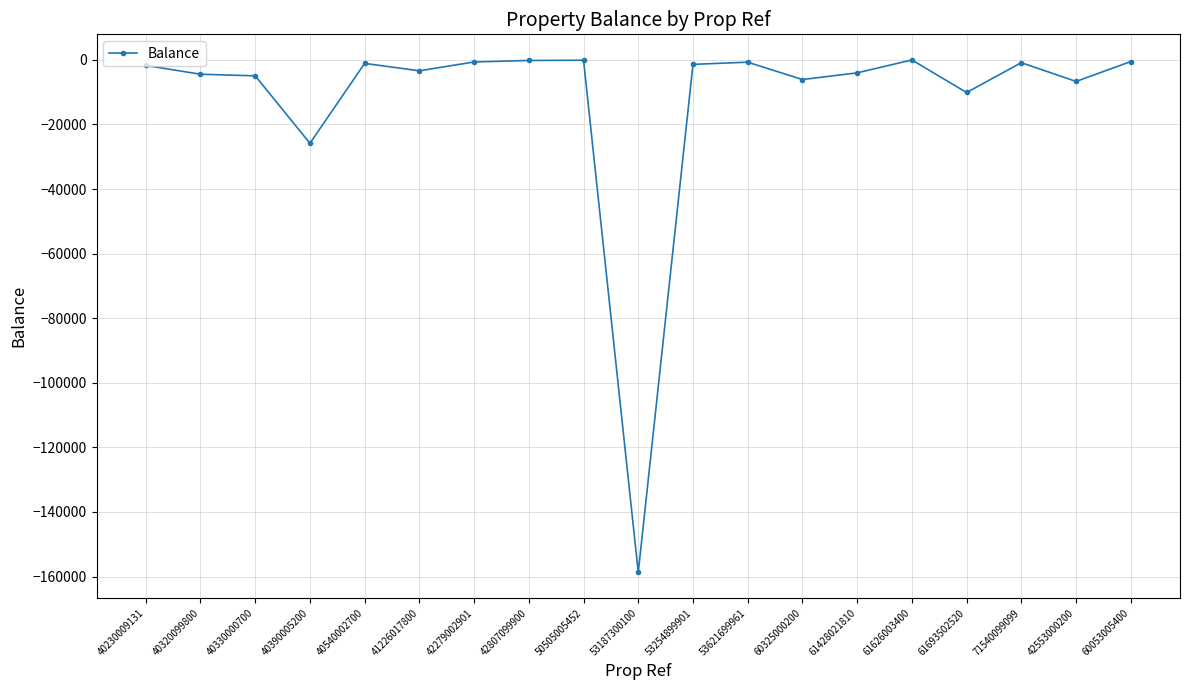

The chart shows a value of -6071.0 at 60325000200. True or false?

True